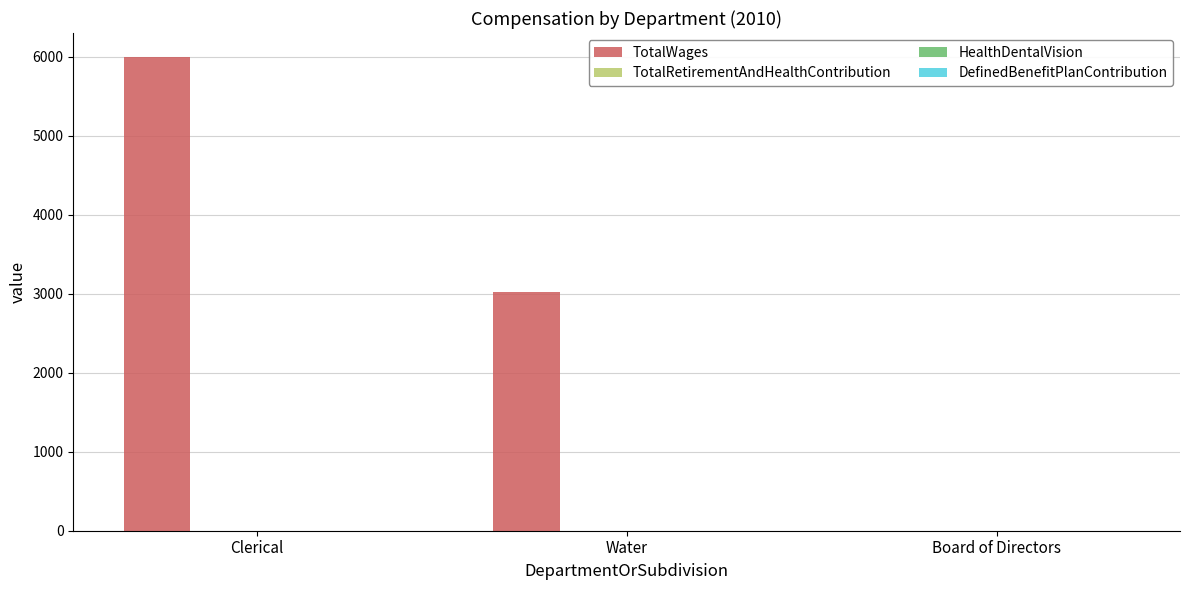

What is the sum of all values?

9024